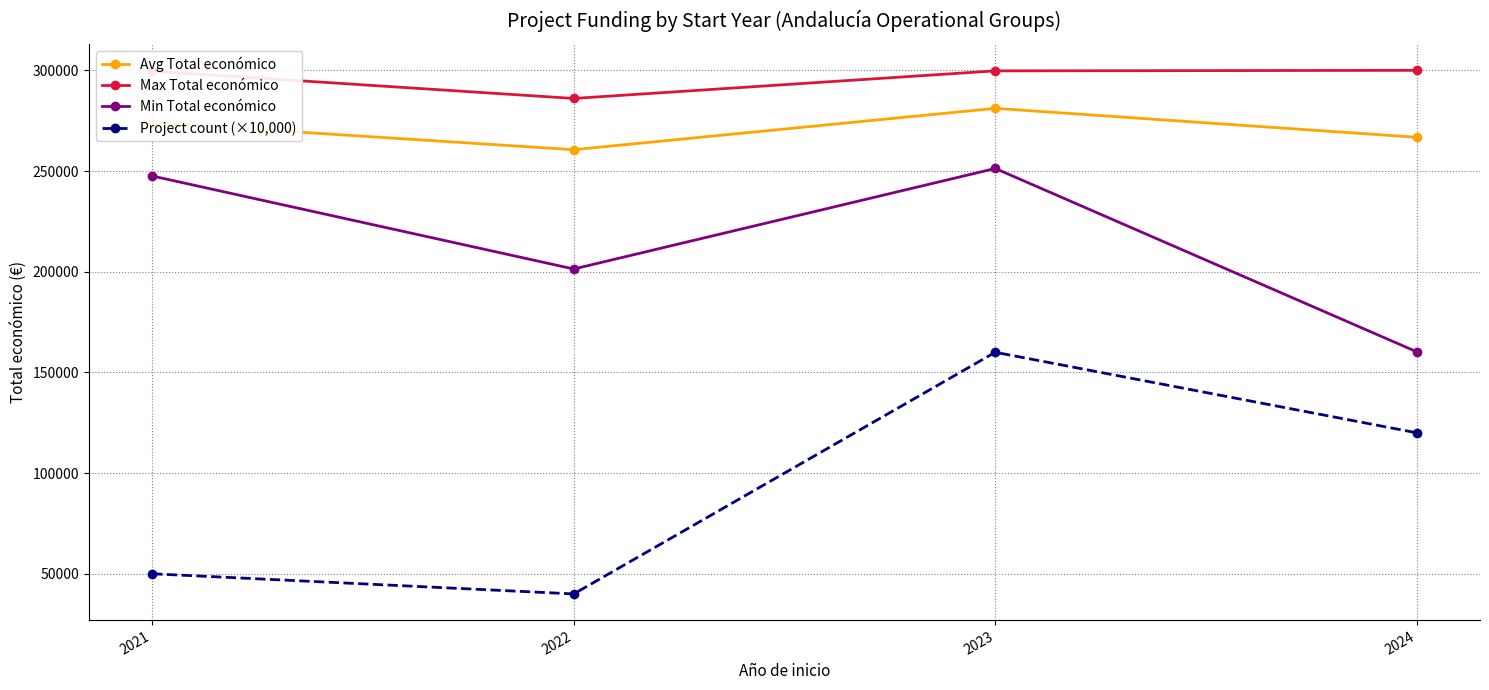

True or false: Min Total económico and Project count (×10,000) cross at least once.

False